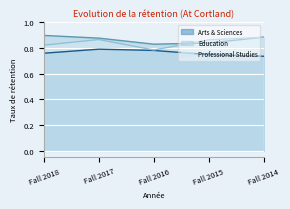

True or false: Professional Studies and Education cross at least once.

True